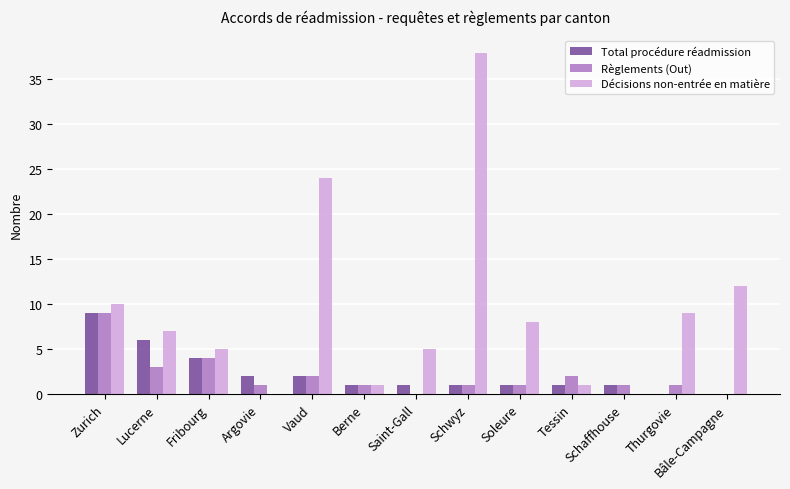

What is the sum of all Total procédure réadmission values?

29